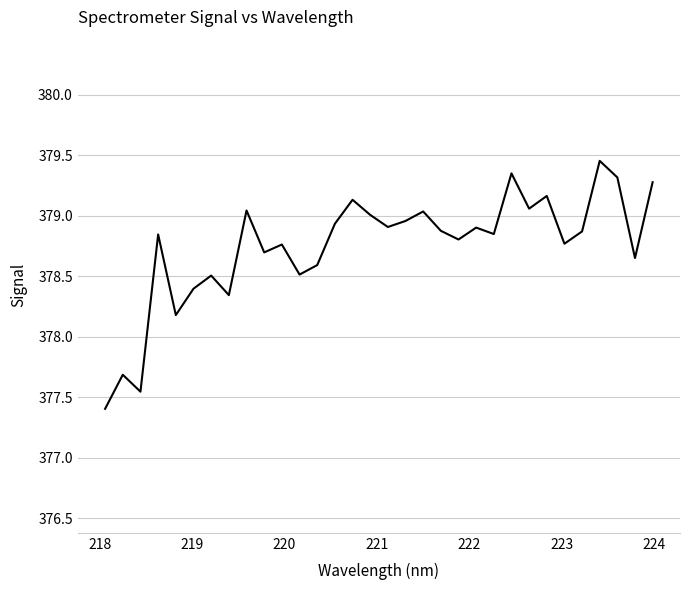

Is this an area chart (filled region under the line)?

No